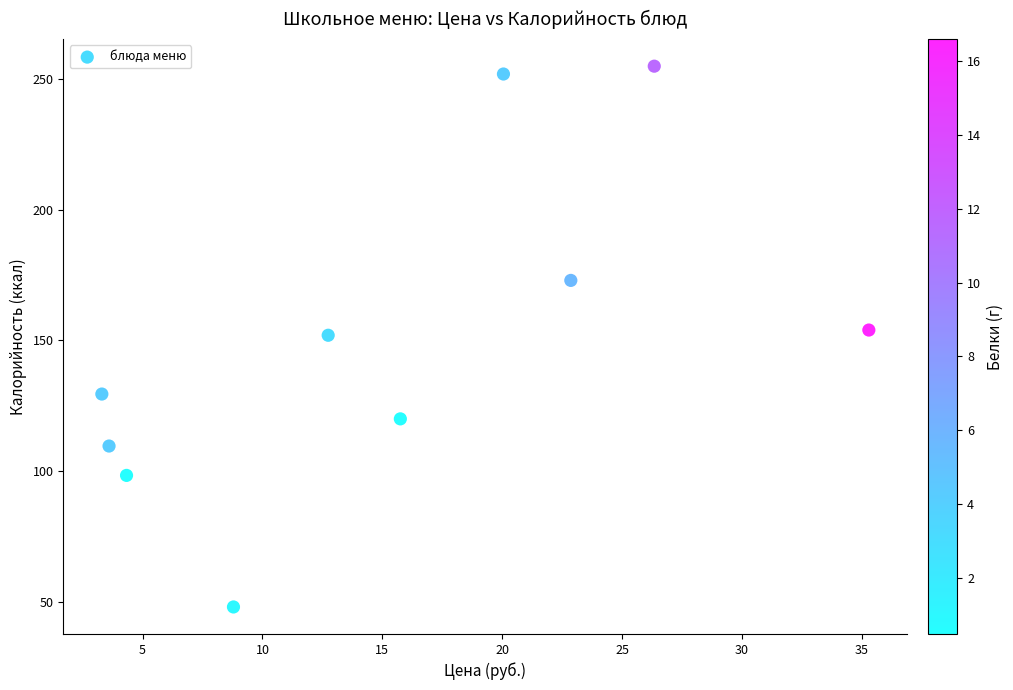

What is the range of X values (max minus min)?

32.0